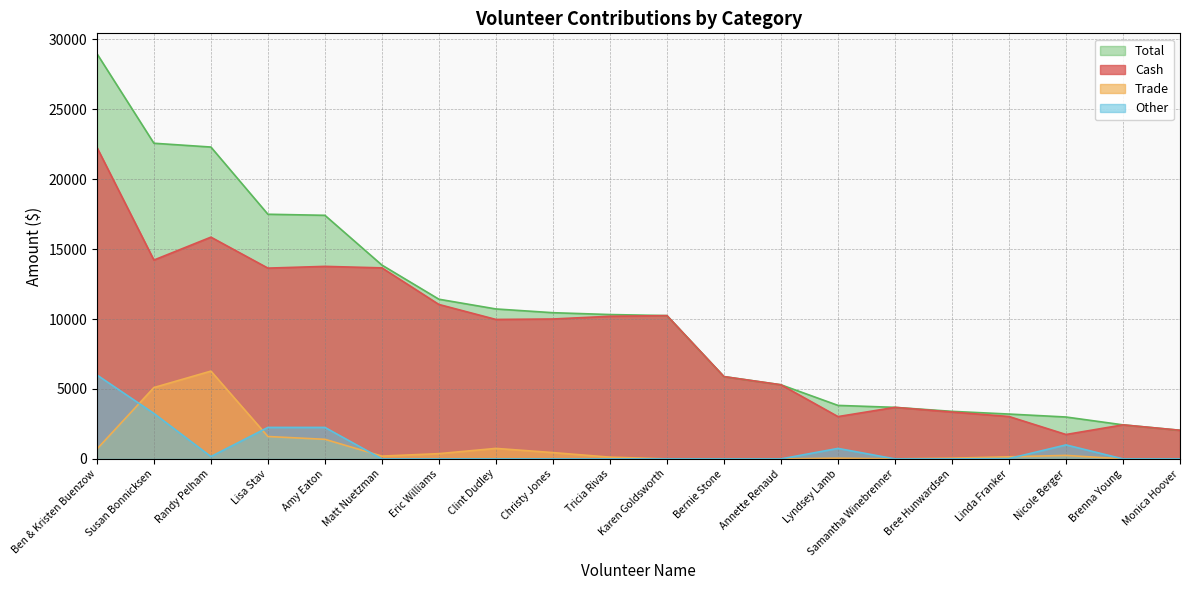

At which label is Cash closest to 12008?

Eric Williams